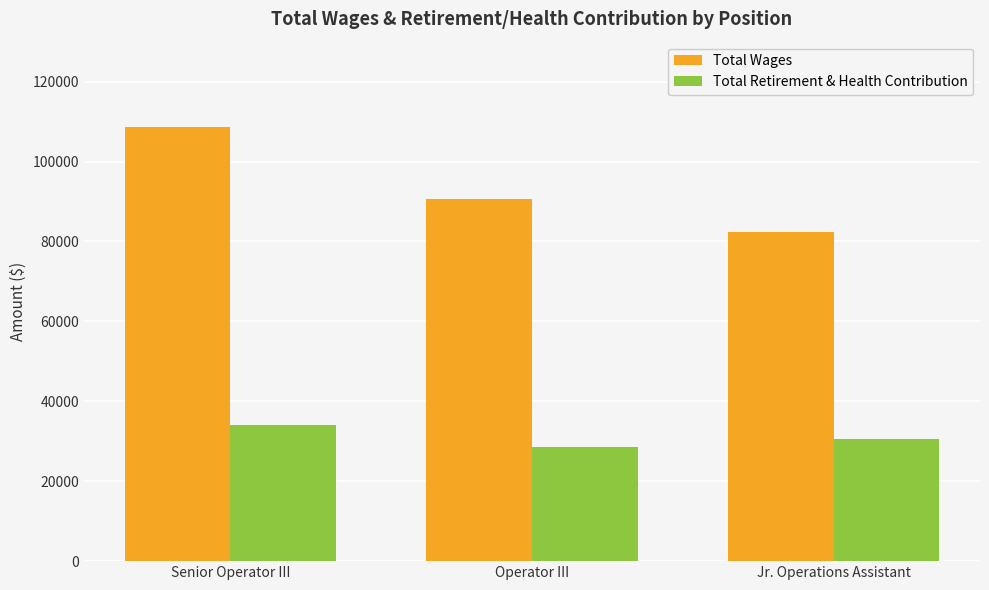

Which series has the largest total across all categories?

Total Wages